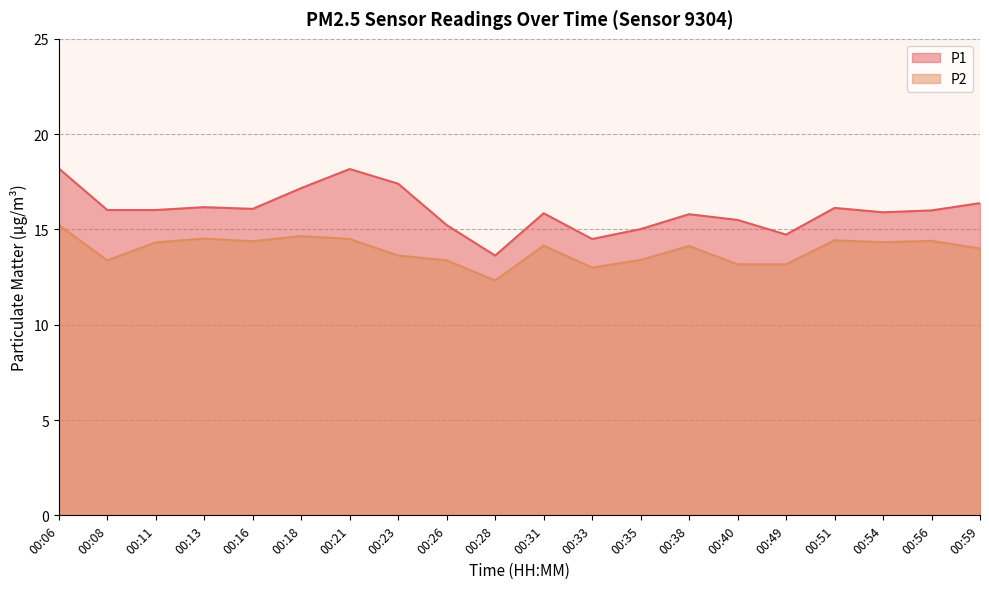

At which category does P2 reach its first local peak?

00:13